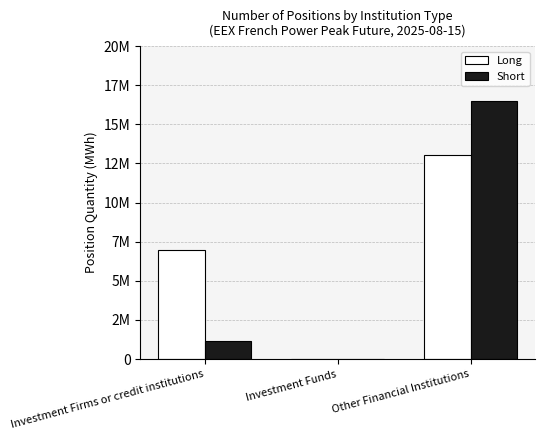

What is the difference between the maximum and second lowest values in the Short series?

15342384